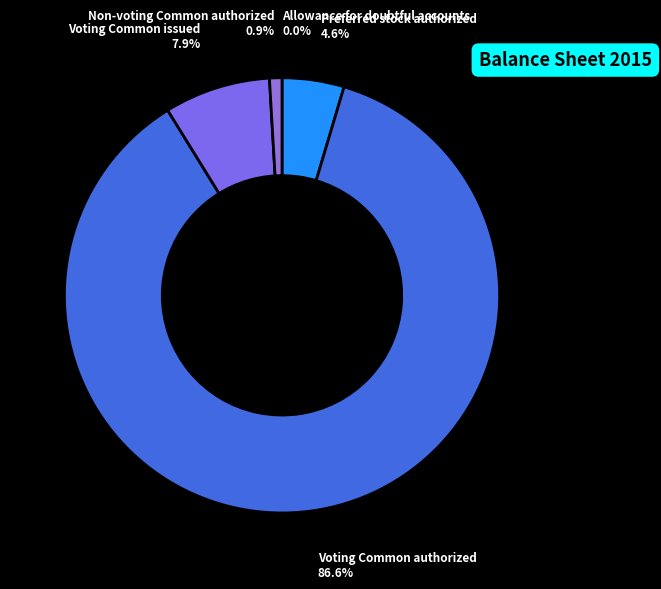

Does any single category account for the majority?

Yes